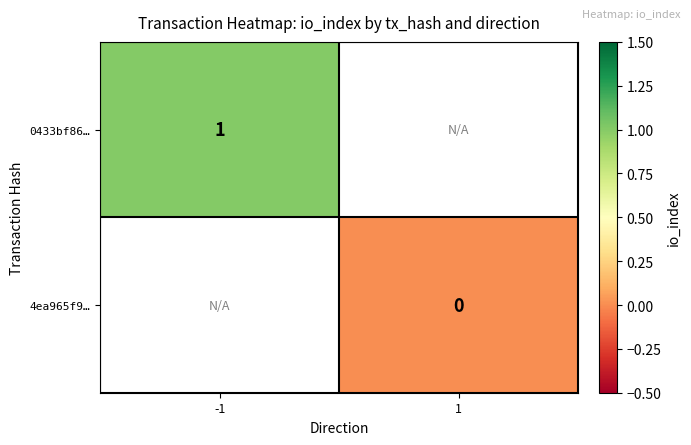

Which category has the lowest value across all series?

1